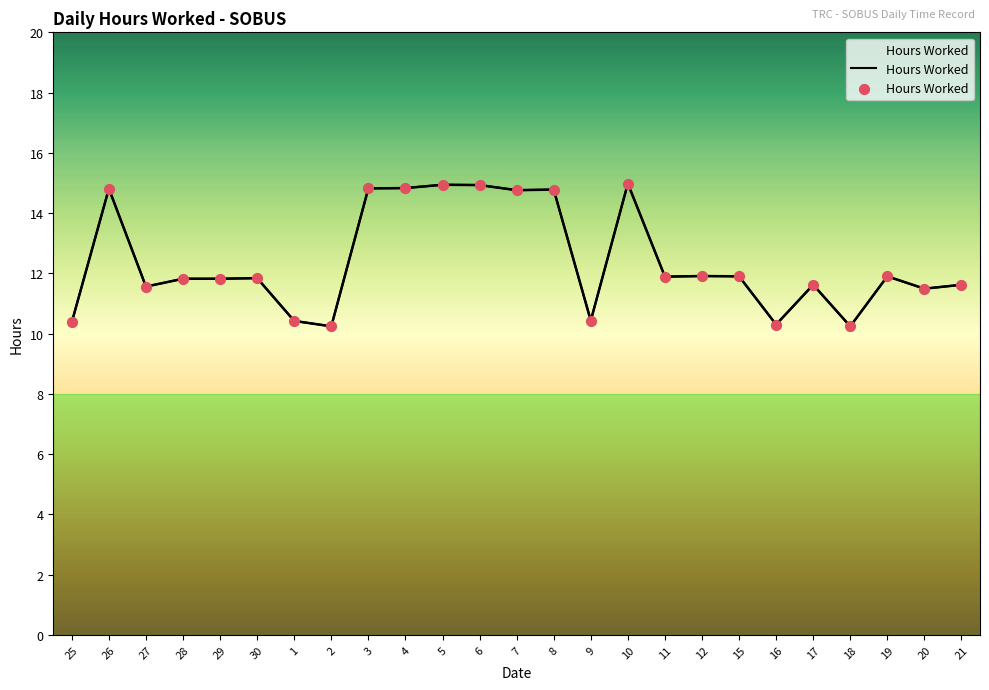

Which has a higher value, 5 or 16?

5